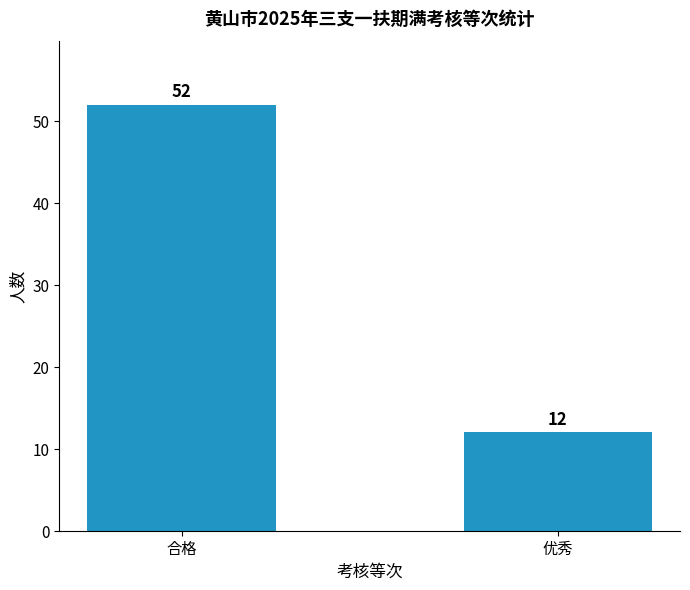

Are the bars grouped side by side (vs. stacked)?

No